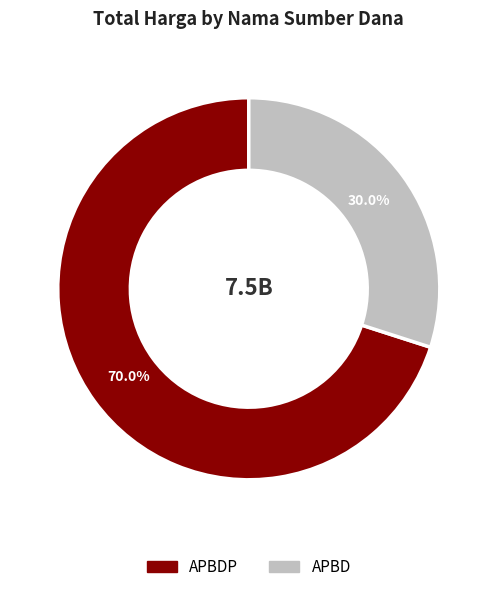

How many segments does this pie chart have?

2